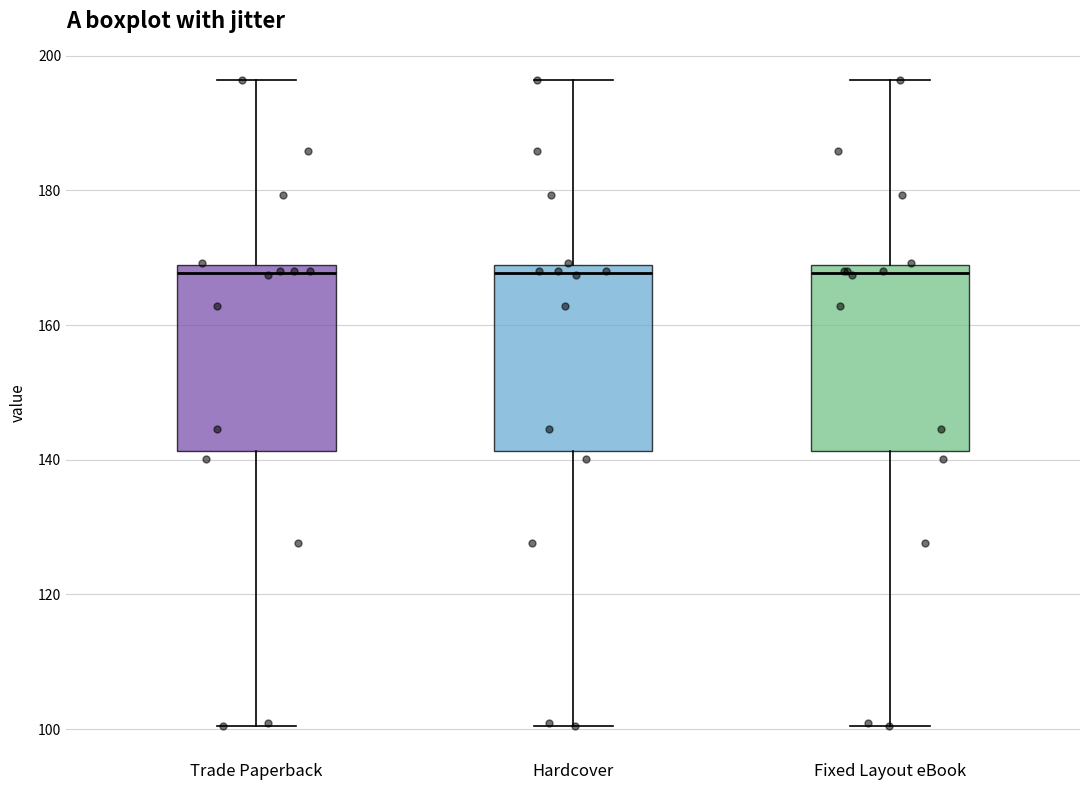

Reading left to right, transcribe this box plot: for each box, give where its median line is, the range the box spans, and where its two whiskers end, as read against the y-axis. The values are not printed on the chart, so give them approximately, as read against the axis.

Trade Paperback: median 168 (just below the box's upper edge), box 142 to 168, whiskers 100 to 196
Hardcover: median 168 (just below the box's upper edge), box 142 to 168, whiskers 100 to 196
Fixed Layout eBook: median 168 (just below the box's upper edge), box 142 to 168, whiskers 100 to 196